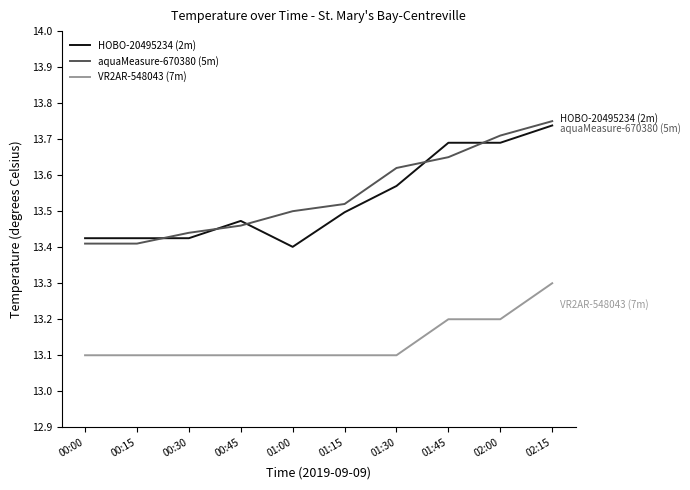

The value of VR2AR-548043 (7m) at 01:45 is 13.2. True or false?

True